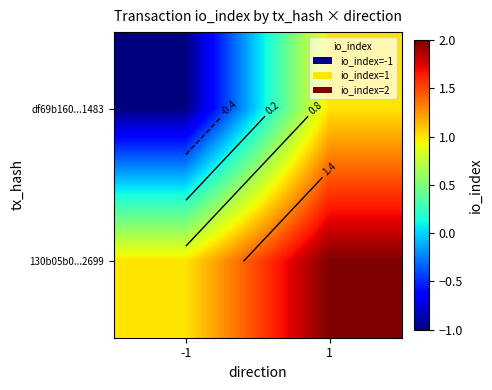

The value of 130b05b0...2699 at 1 is 2. True or false?

True